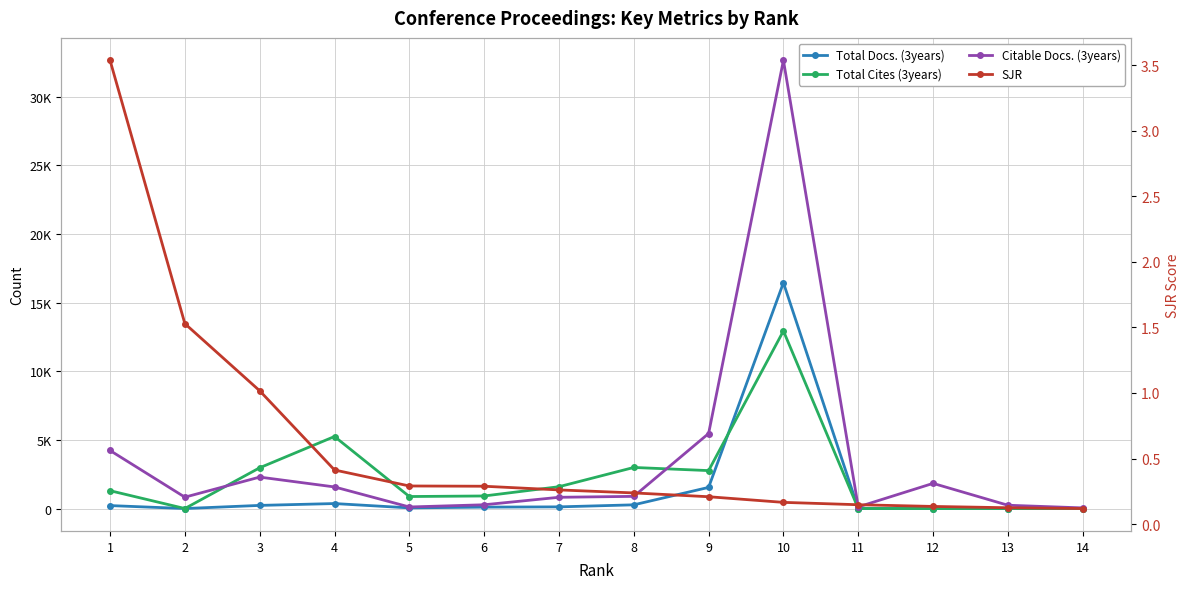

List the series in order of their peak value, lowest first.

SJR, Total Cites (3years), Total Docs. (3years), Citable Docs. (3years)